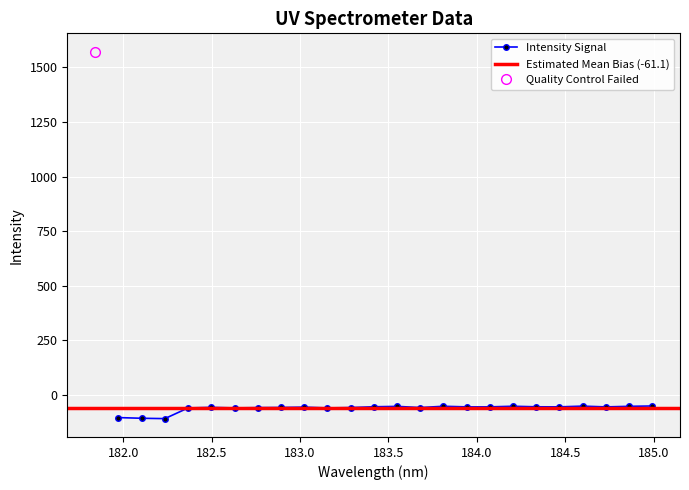

How many values are below -54?

16